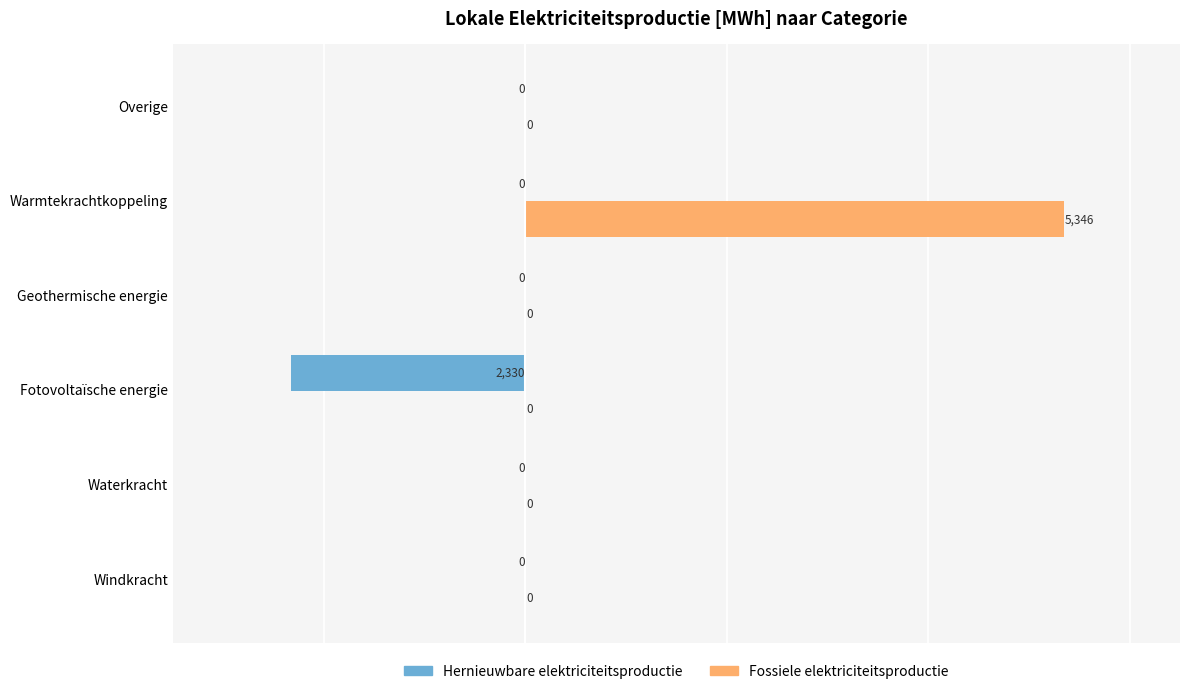

Which series has the widest spread of values?

Fossiele elektriciteitsproductie